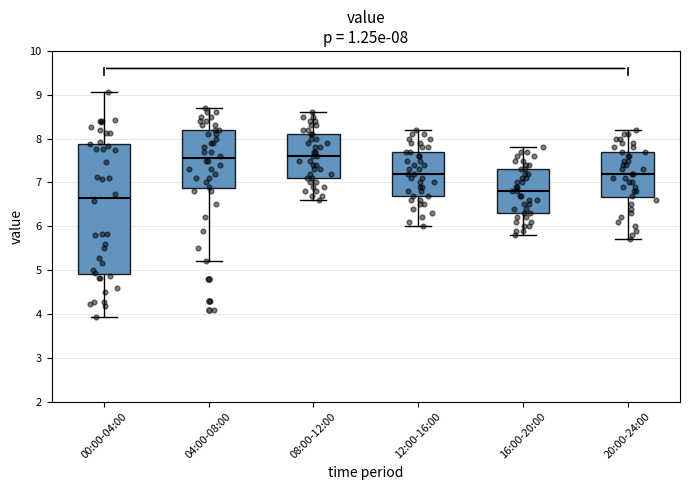

Which box has the lowest median line?

00:00-04:00